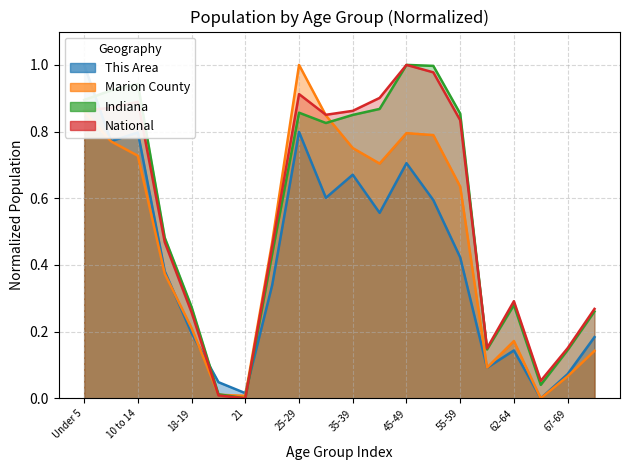

What is the highest value of the National series?

1.0